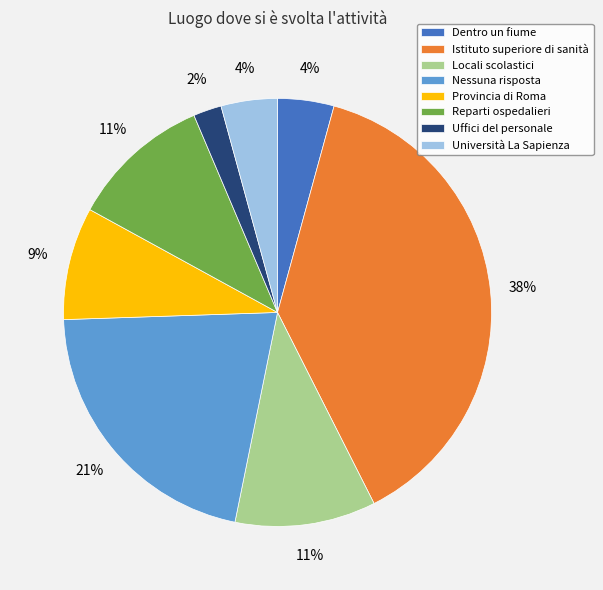

True or false: Istituto superiore di sanità accounts for 53% of the total.

False